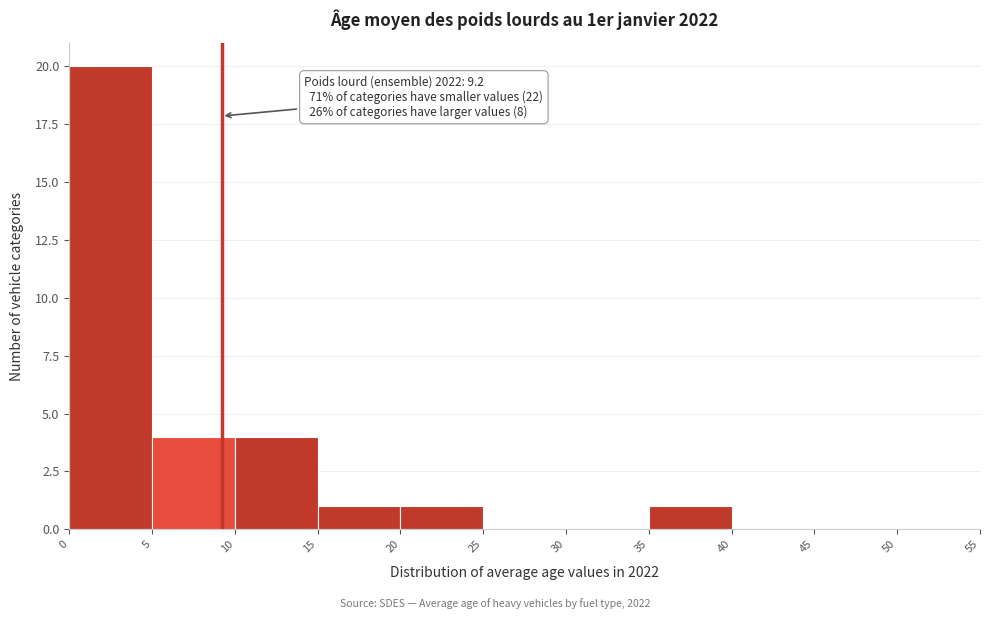

Over which range of the x-axis is the bar tallest?

0 to 5